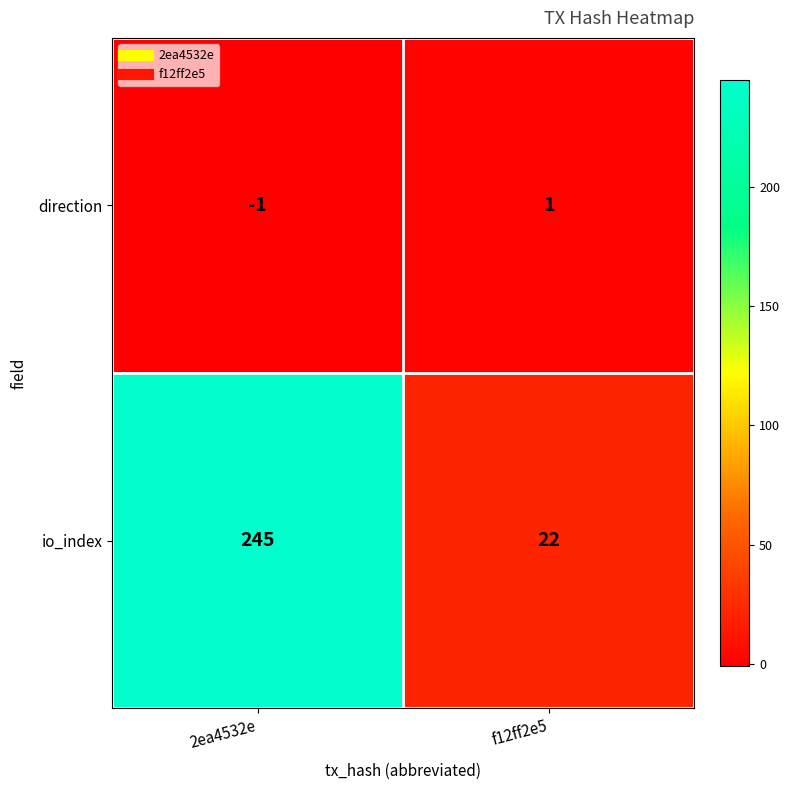

List the series in order of their peak value, lowest first.

direction, io_index